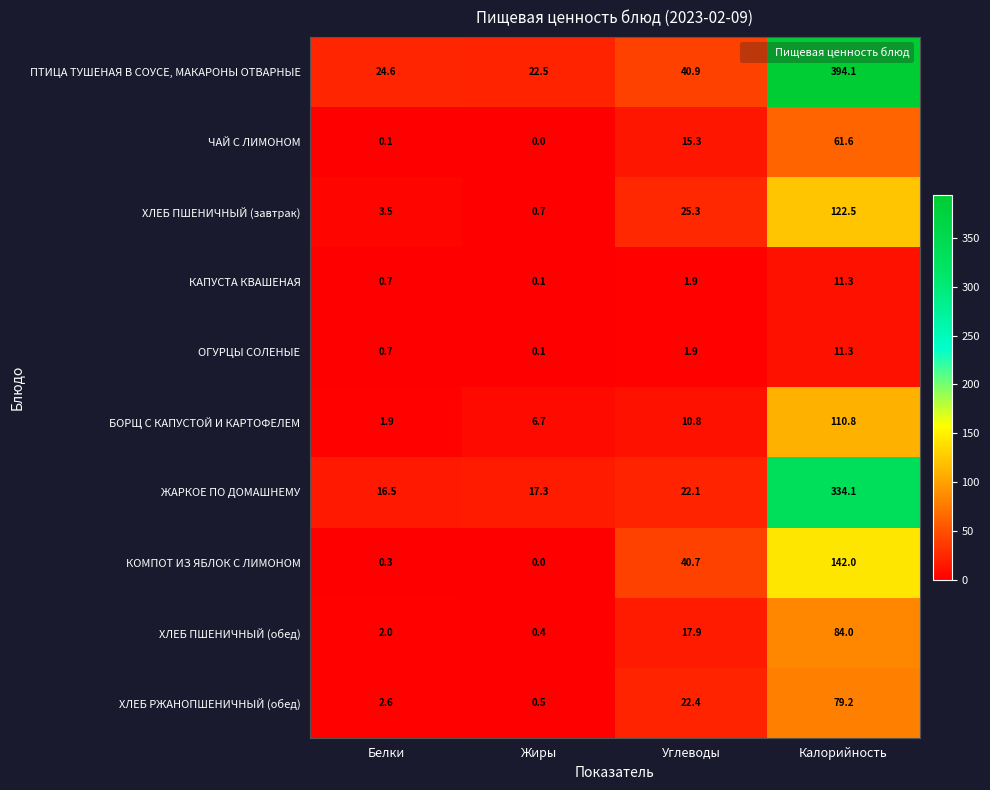

What is the difference between the highest and lowest values at Углеводы?

39.0